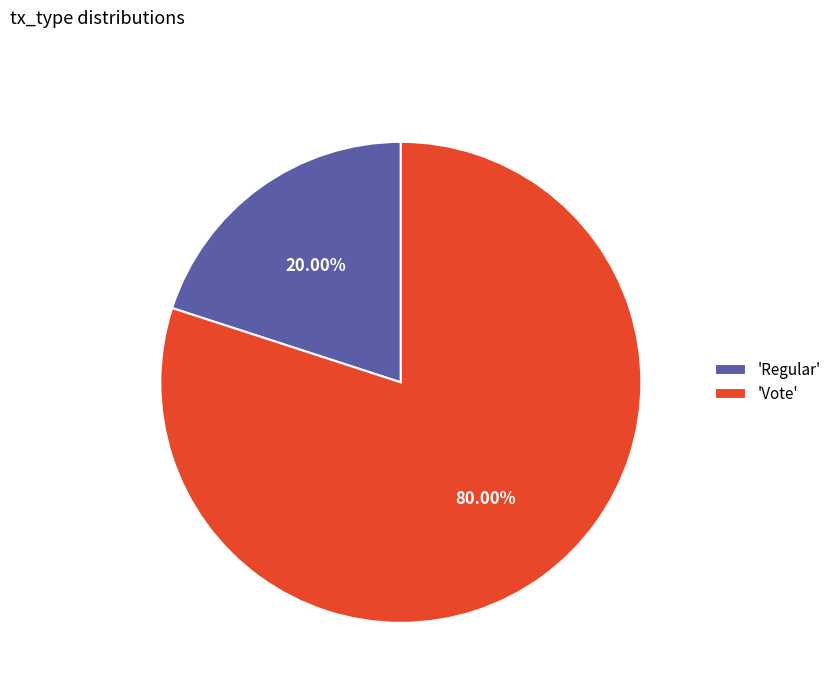

Which category accounts for the majority?

'Vote'